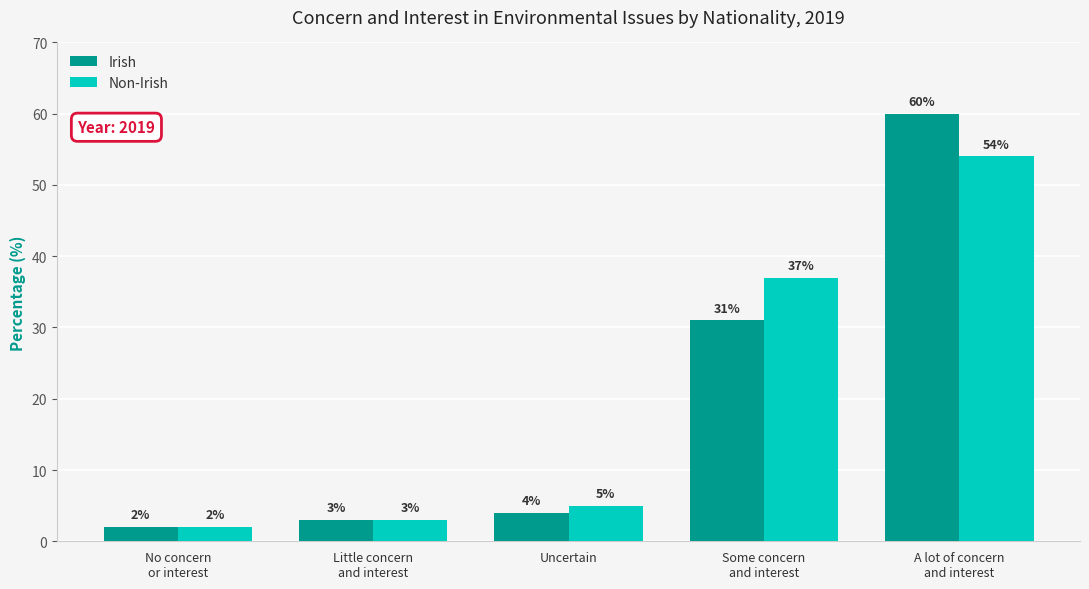

How many distinct data groups are displayed?

2